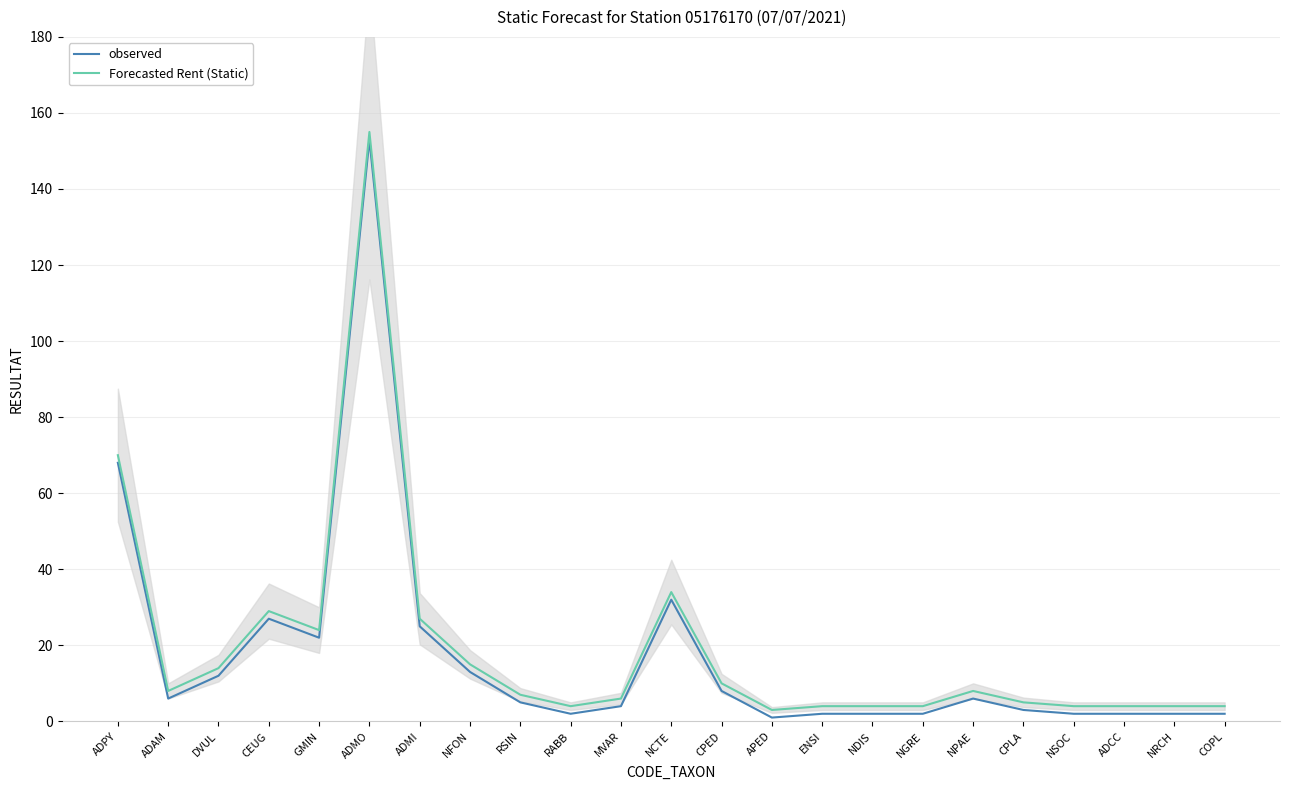

Is it true that observed equals 32 at NCTE?

True